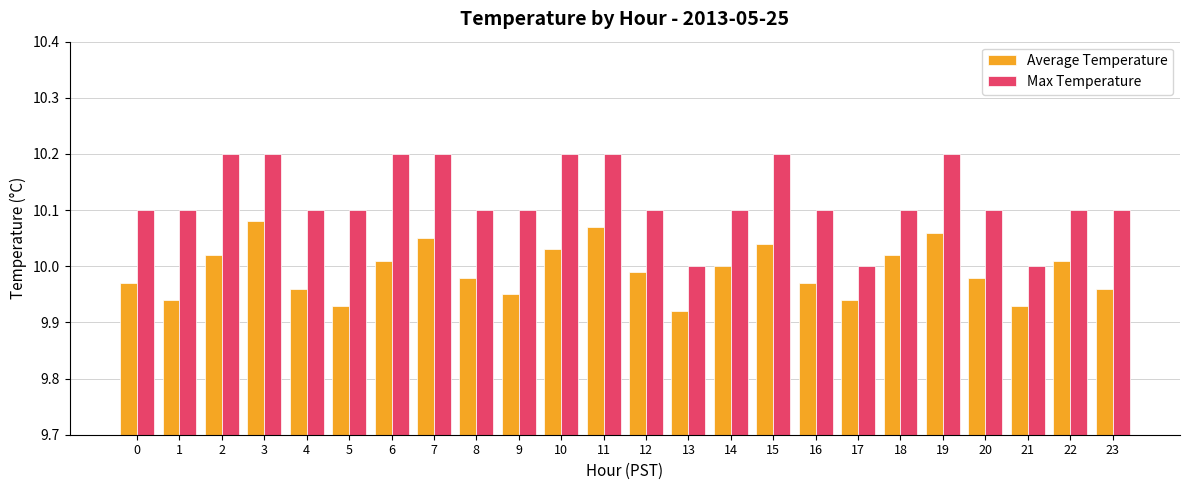

At which label is Average Temperature closest to 10?

14